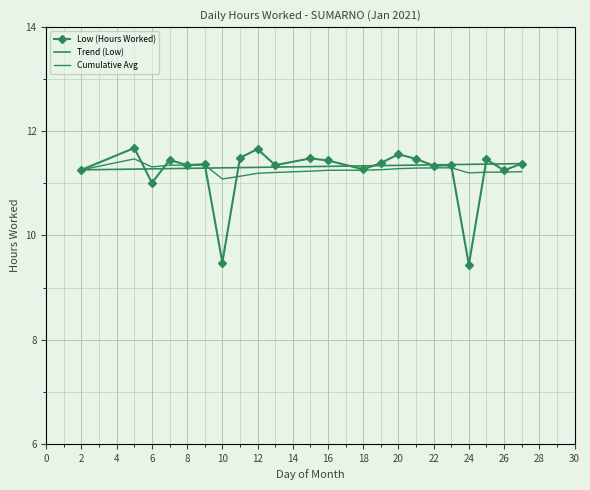

What is the average value?

11.2